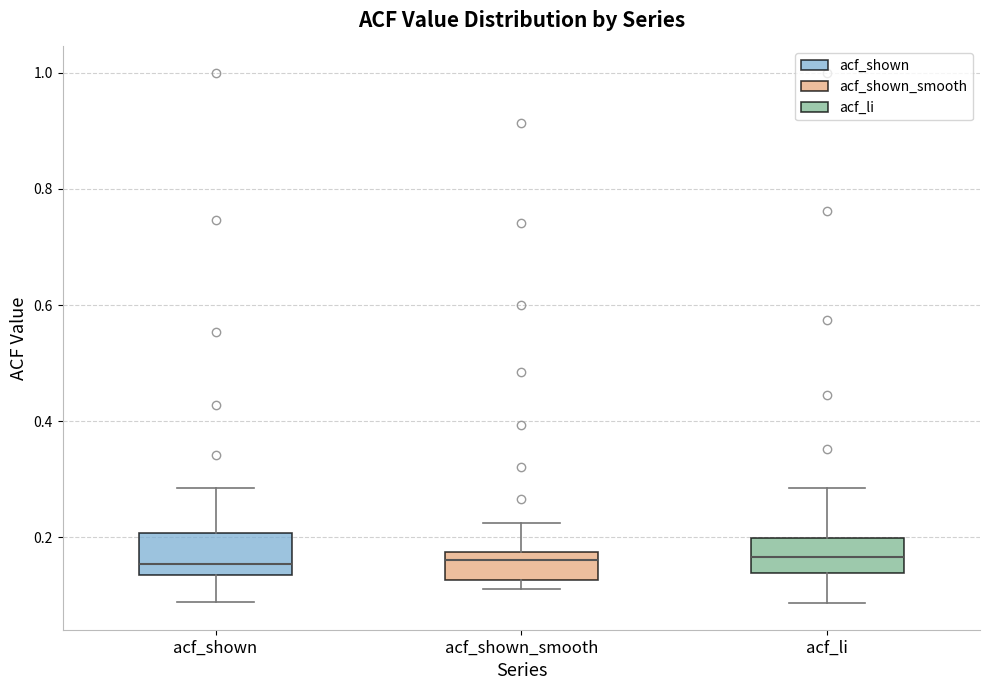

Reading left to right, read every box against the y-axis: the position of its median line, the range the box covers, and the ends of its whiskers. The values are not printed on the chart, so give them approximately, as read against the axis.

acf_shown: median 0.16, box 0.14 to 0.20, whiskers 0.08 to 0.28
acf_shown_smooth: median 0.16, box 0.12 to 0.18, whiskers 0.12 (just below the box's lower edge) to 0.22
acf_li: median 0.16, box 0.14 to 0.20, whiskers 0.08 to 0.28